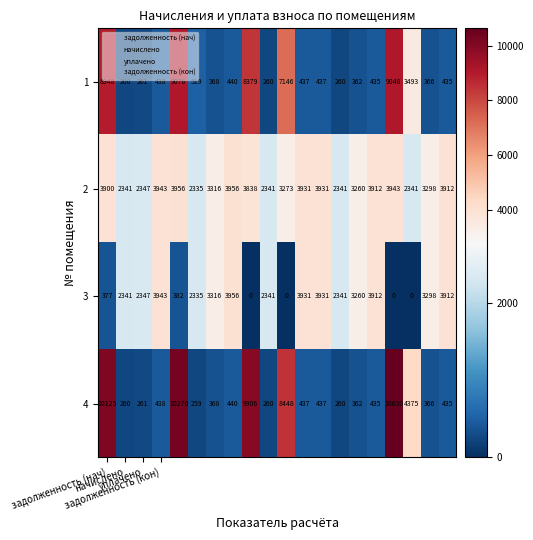

What is the difference between the maximum and minimum values in the 2 series?

1621